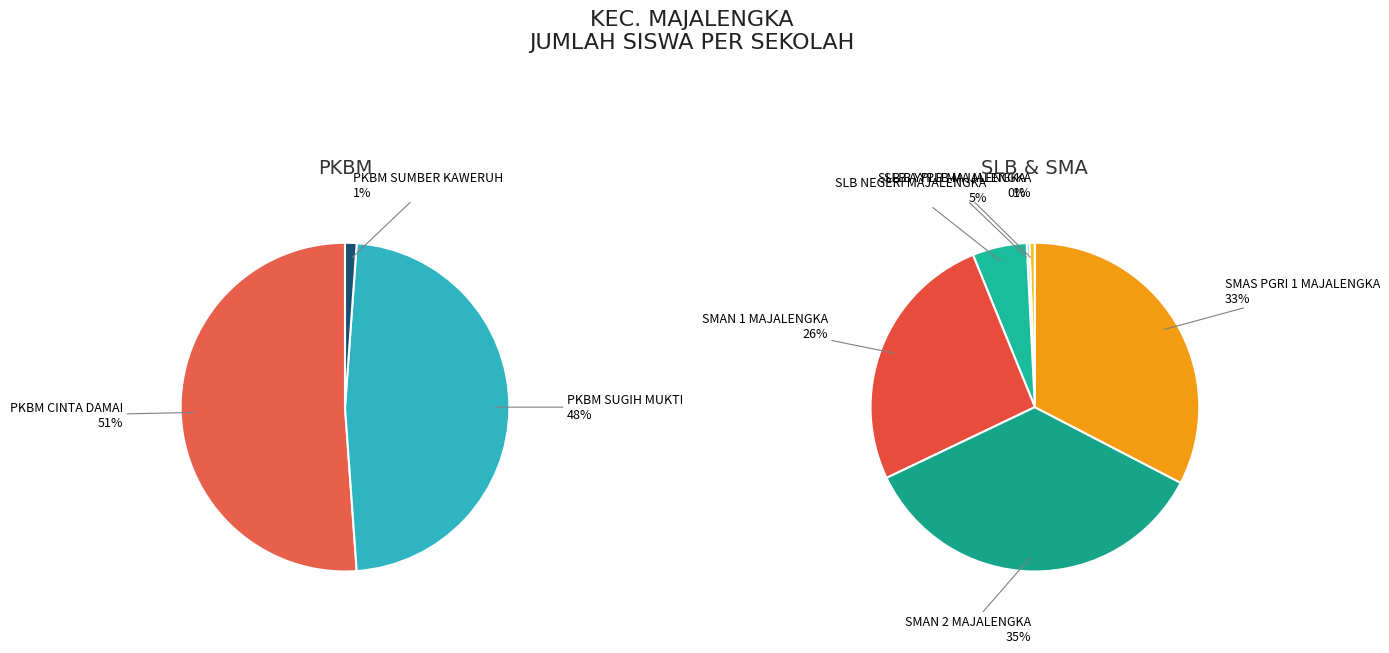

Does SLB A YPLB MAJALENGKA represent more than half of the total?

No